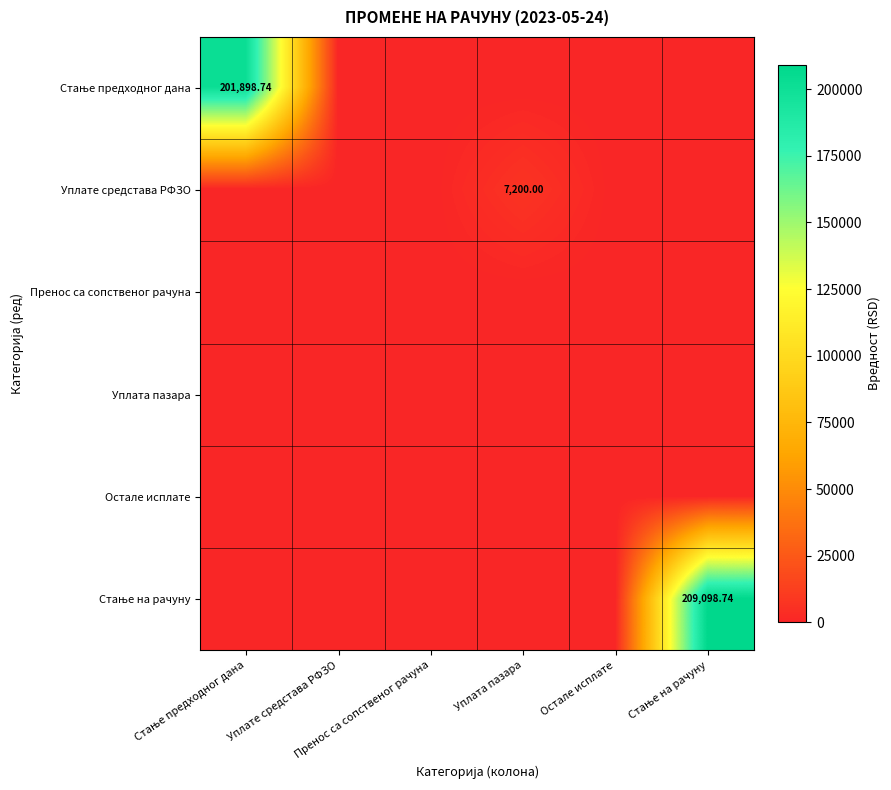

Between Уплате средстава РФЗО and Остале исплате, which is larger?

Уплате средстава РФЗО